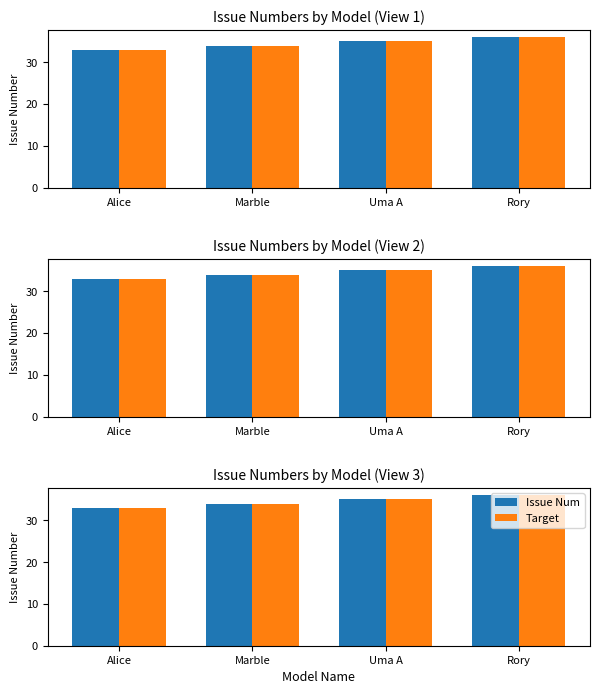

What value does the Target series have at Uma A?

35